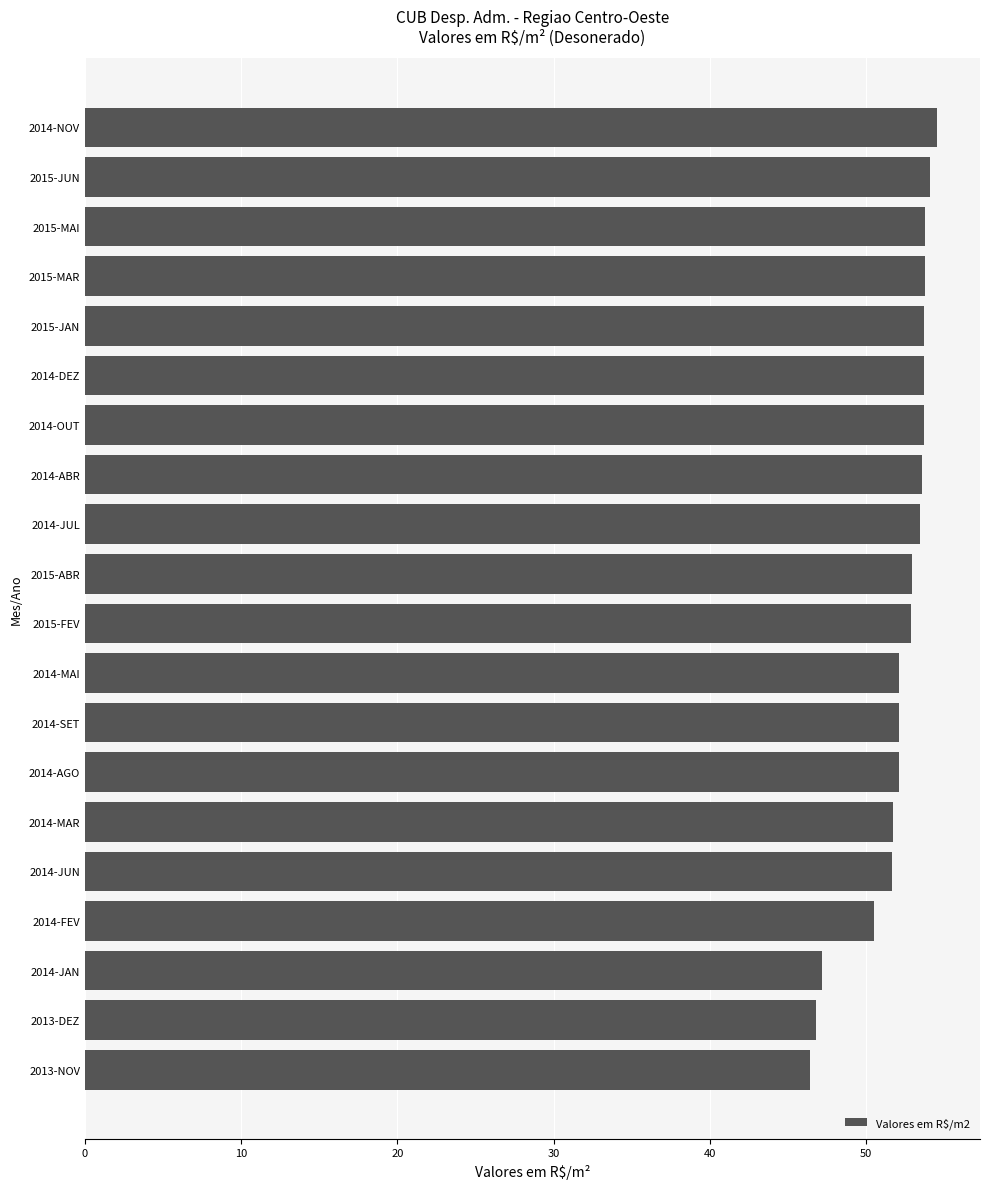

What is the change in value from 2014-FEV to 2015-FEV?

+2.4